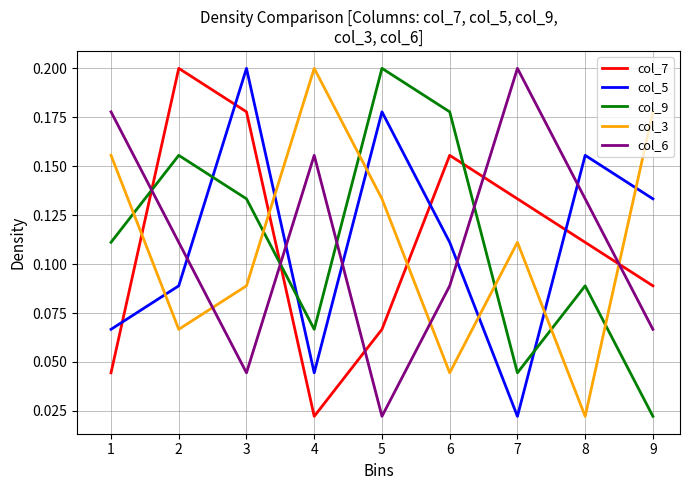

Where is col_9 nearest to the value 0?

9